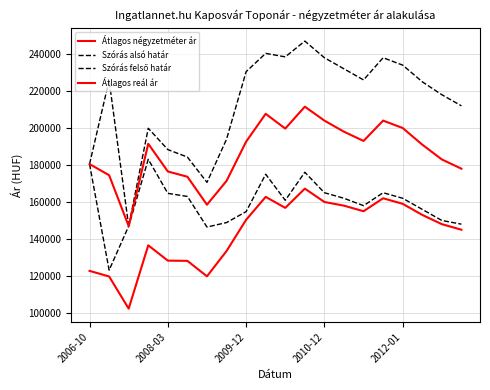

Which series has the largest range (max minus min)?

Szórás felső határ